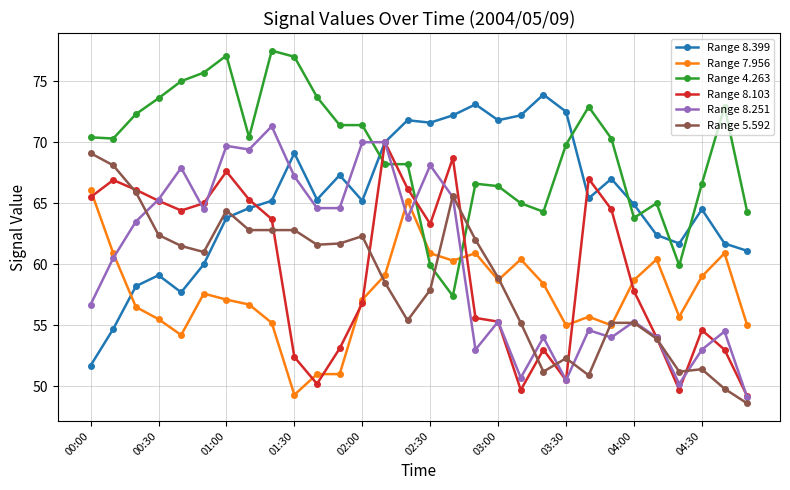

What is the maximum value for Range 7.956?

66.1